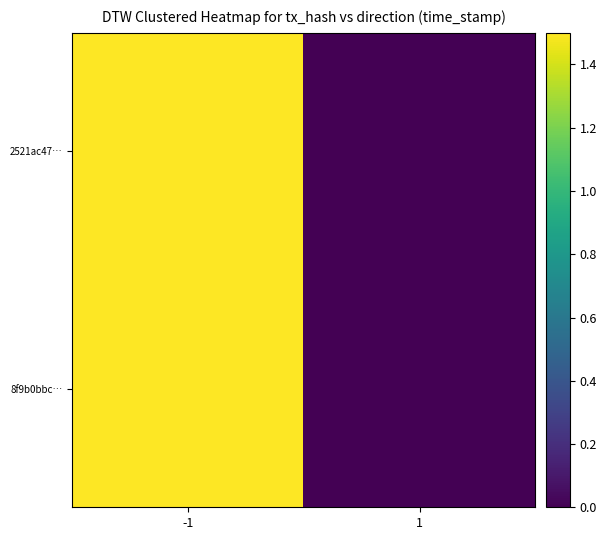

Which category has the lowest value across all series?

1